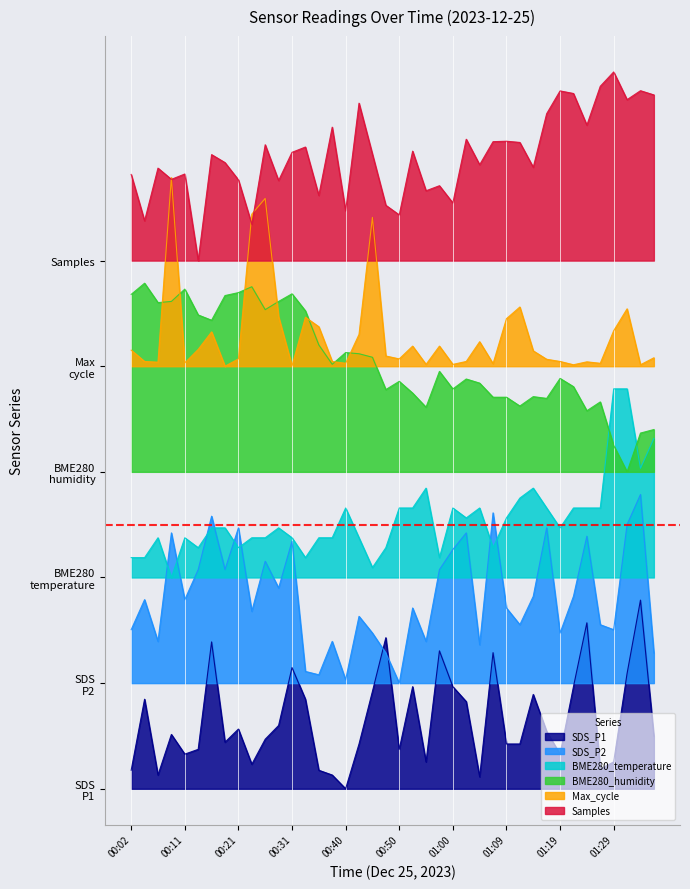

Which series ends up on top after the final intersection of BME280_temperature and BME280_humidity?

BME280_humidity